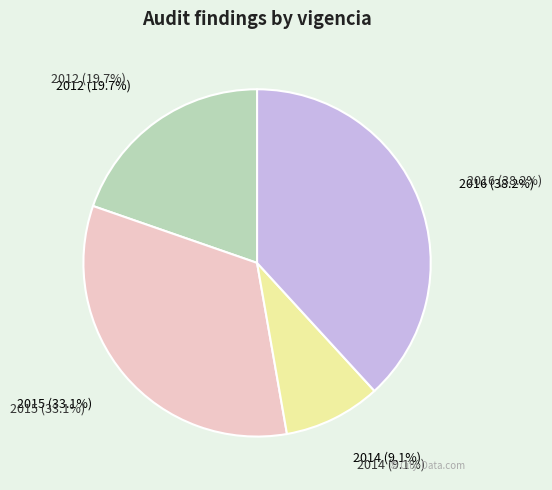

Between 2016 and 2012, which is larger?

2016